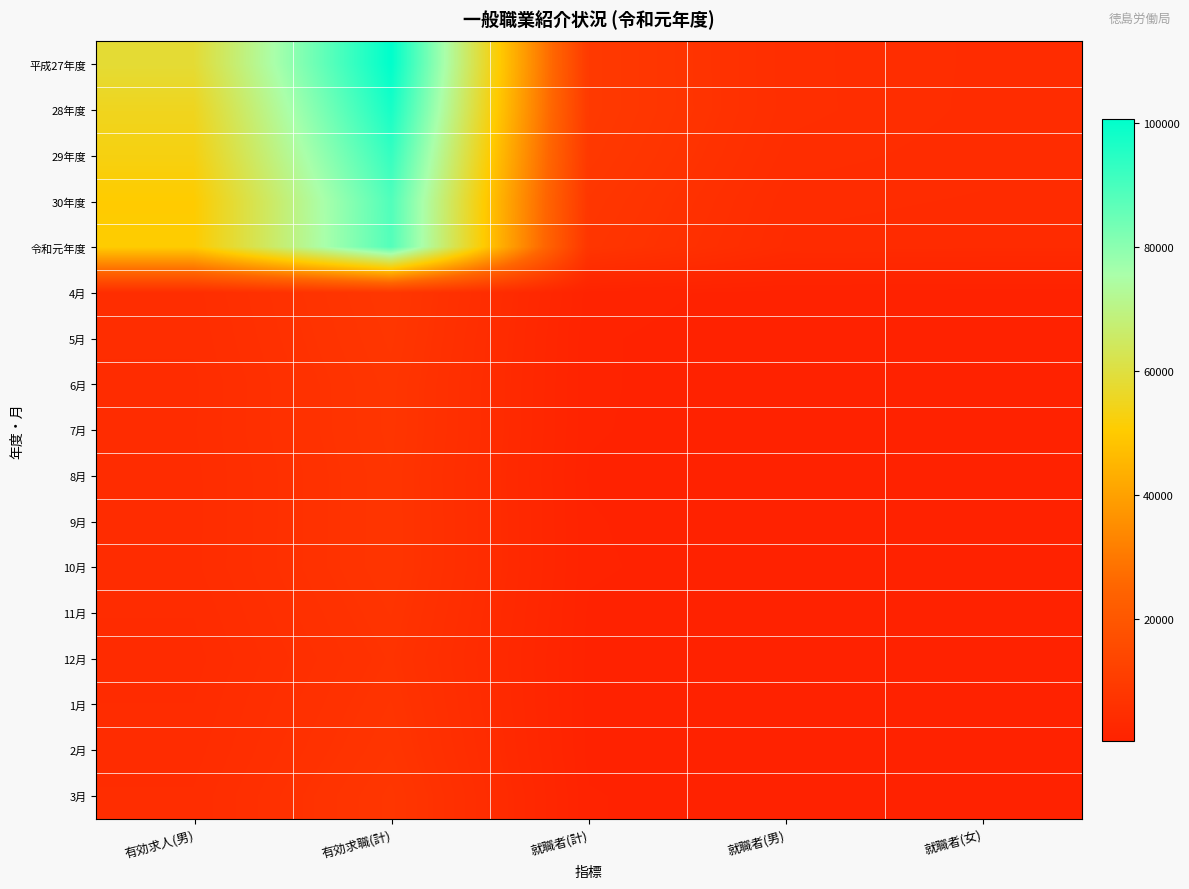

Between 就職者(男) and 就職者(計), which is larger?

就職者(計)